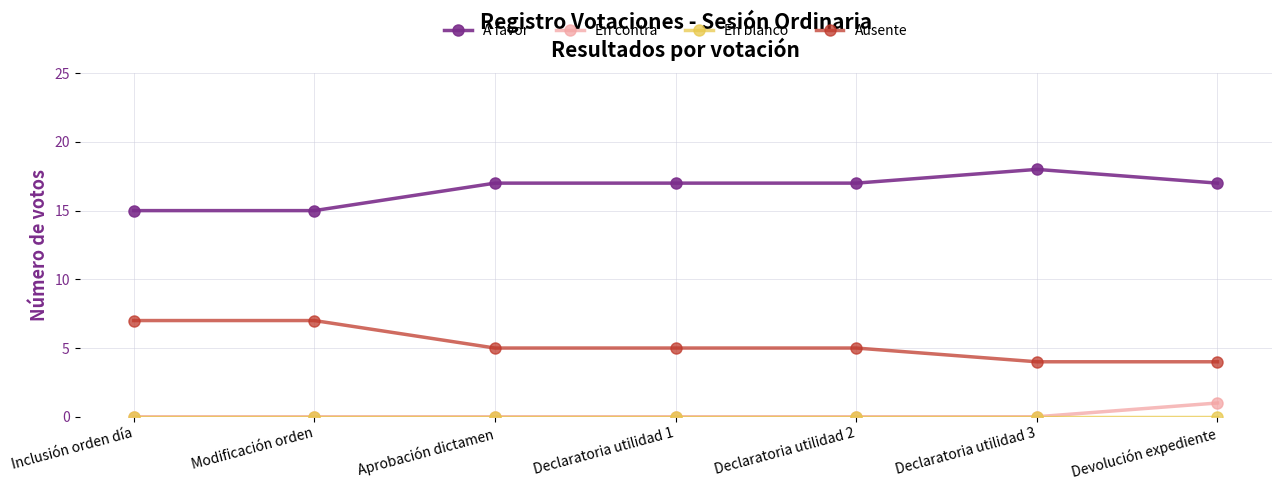

What is the approximate value of Ausente at Declaratoria utilidad 2?

5